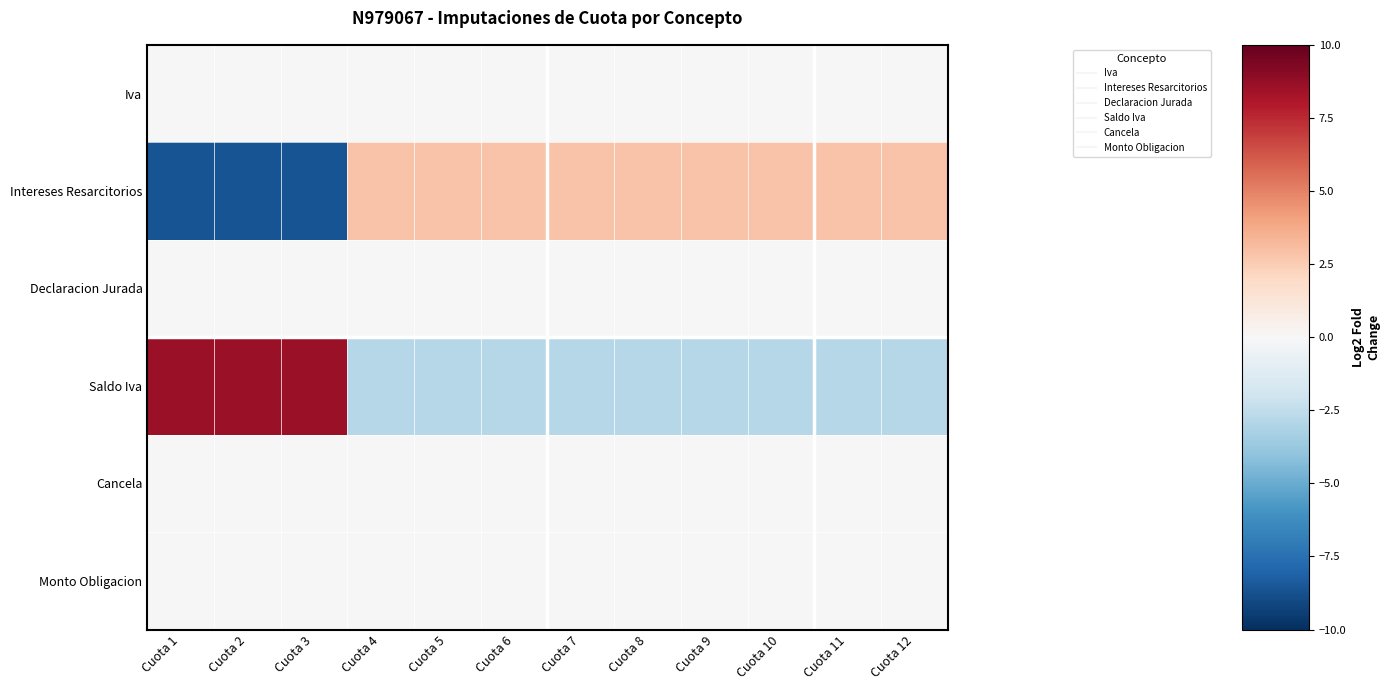

How many series are shown in this chart?

6